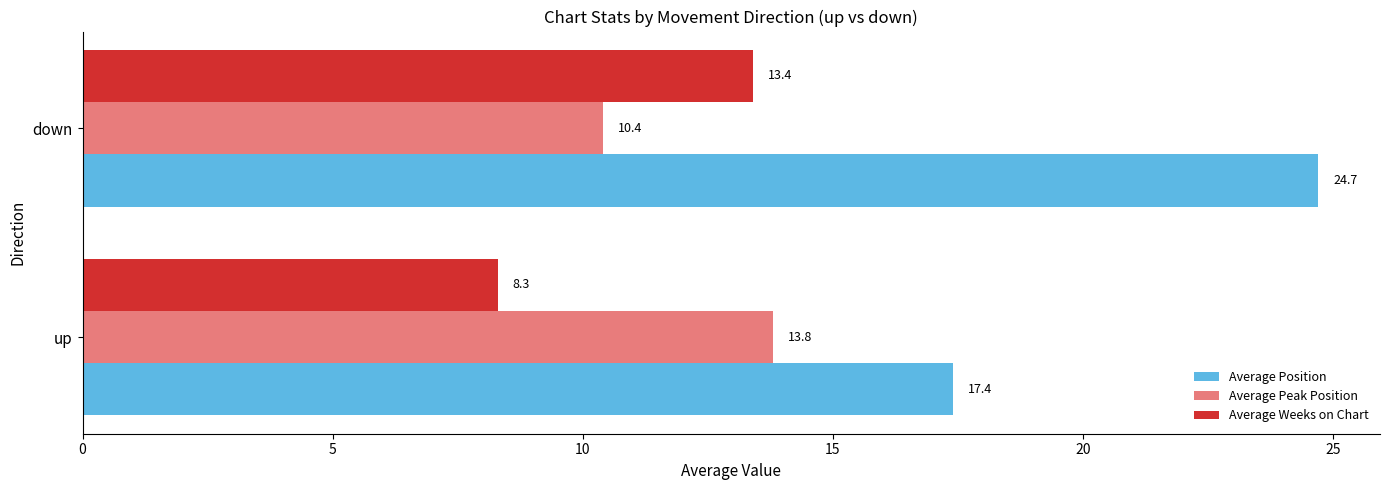

True or false: Average Peak Position has a value of 13.8 at up.

True